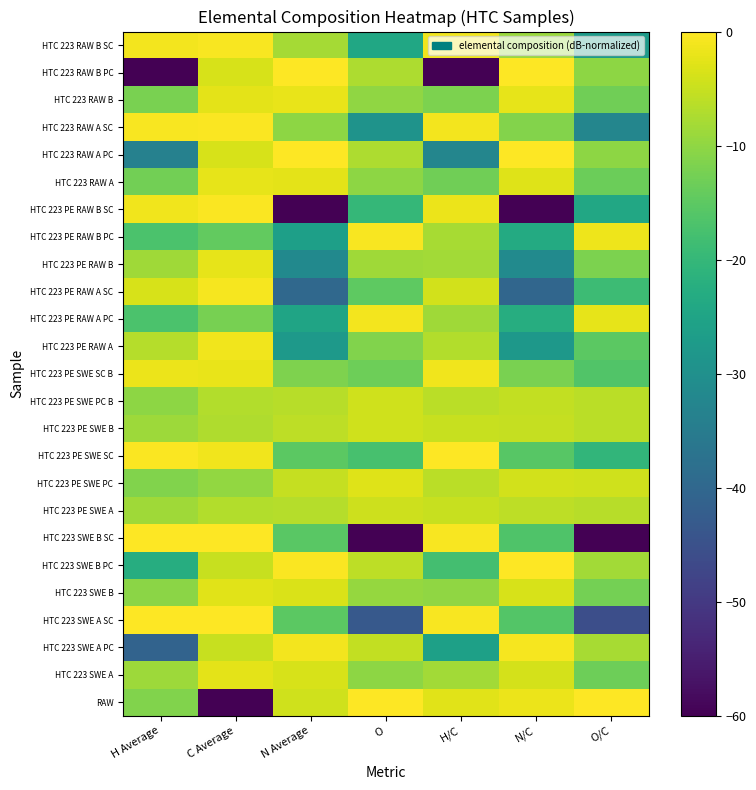

What is the spread (max minus min) of values at H Average?

60.0